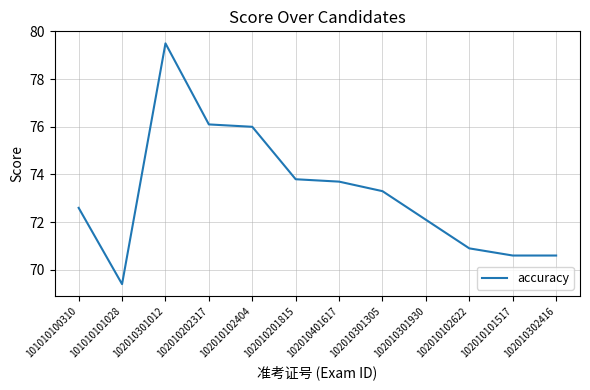

What position from the left is 102010202317?

4